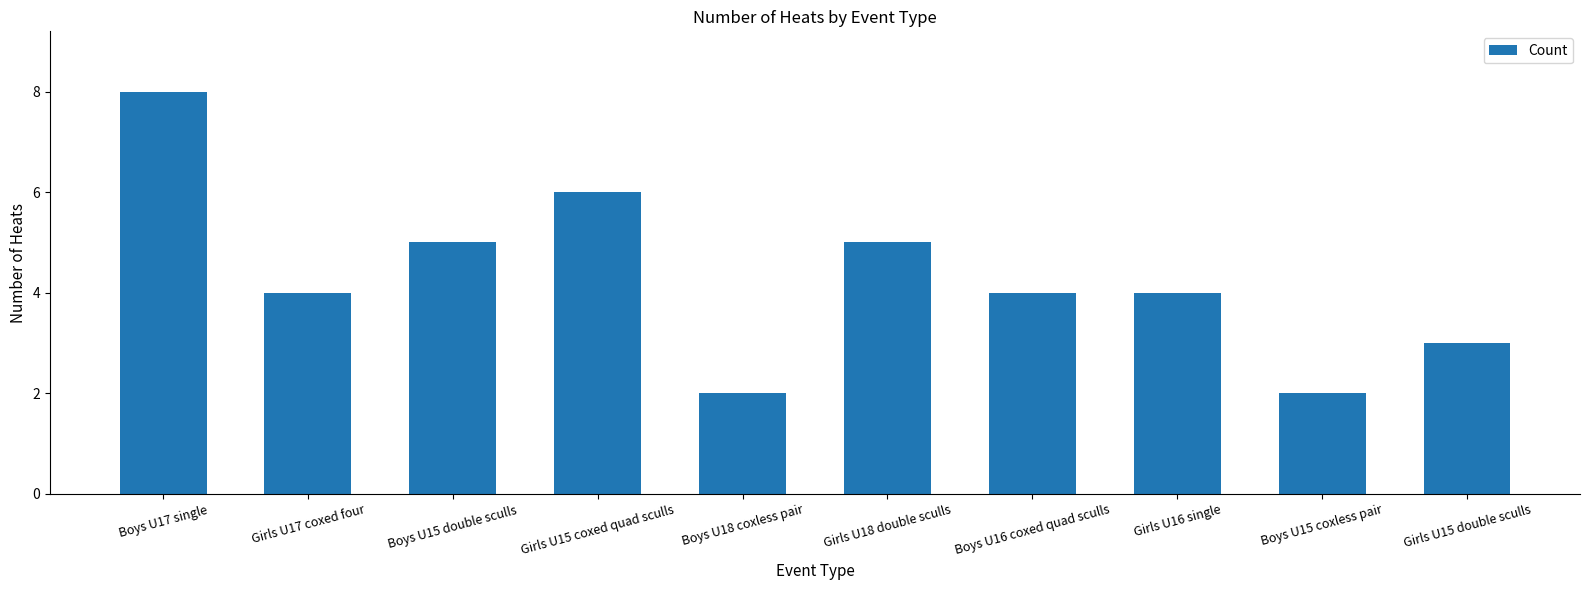

Does the chart contain any negative values?

No